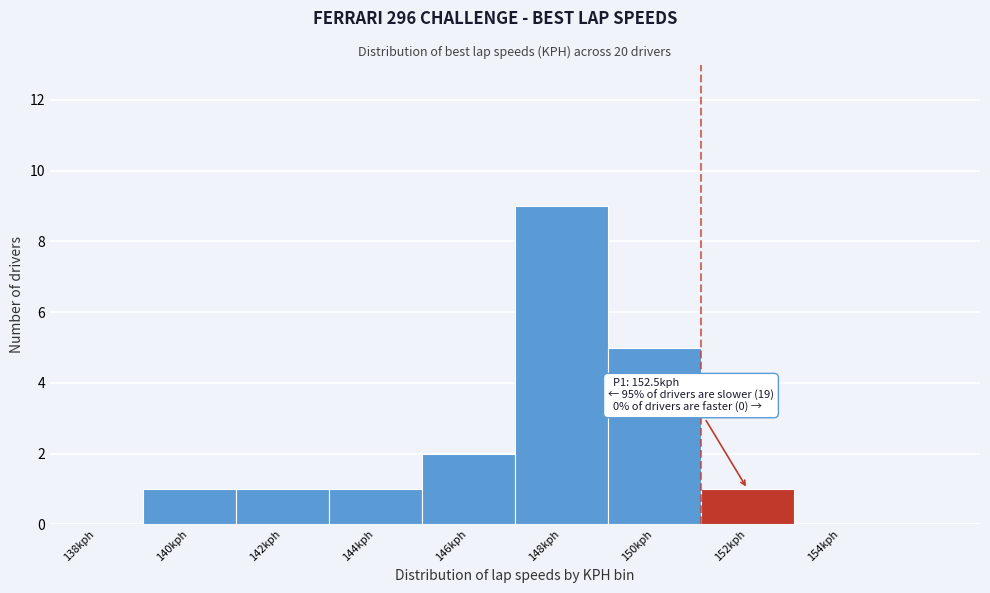

Reading left to right, what are all the values shown in this chart?

138kph=0	140kph=1	142kph=1	144kph=1	146kph=2	148kph=9	150kph=5	152kph=1	154kph=0